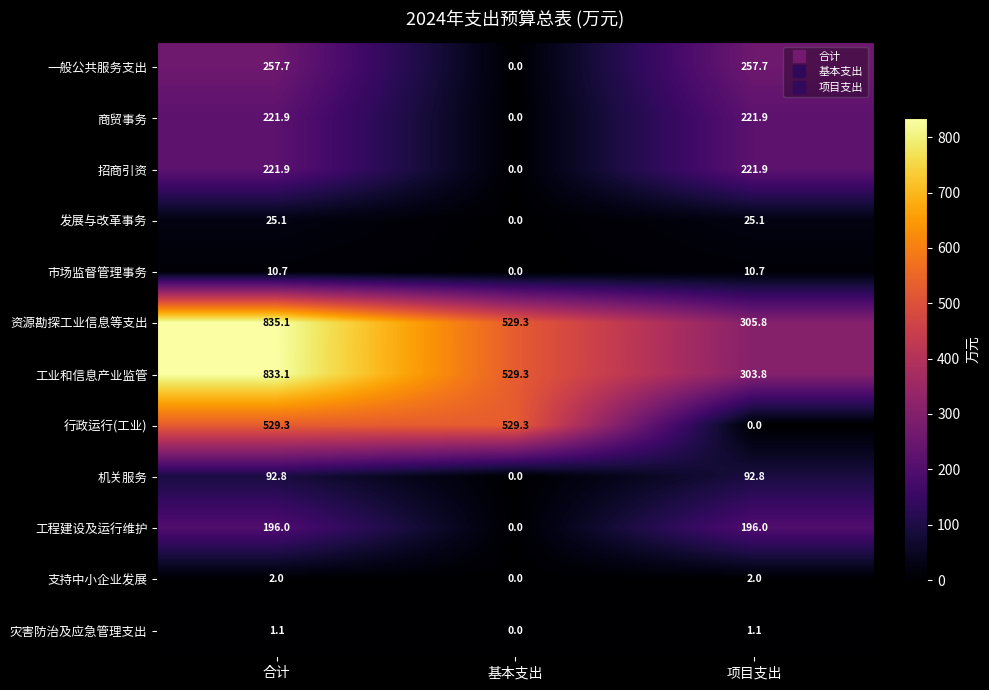

At which category is the sum across all series the highest?

合计